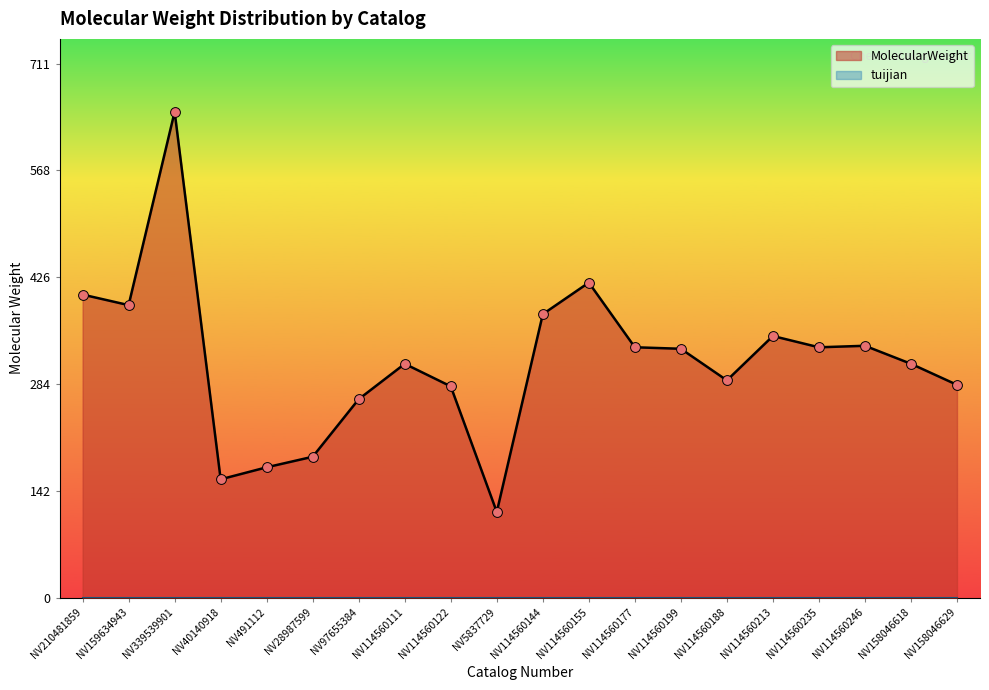

Between NV339539901 and NV114560199, which is larger?

NV339539901